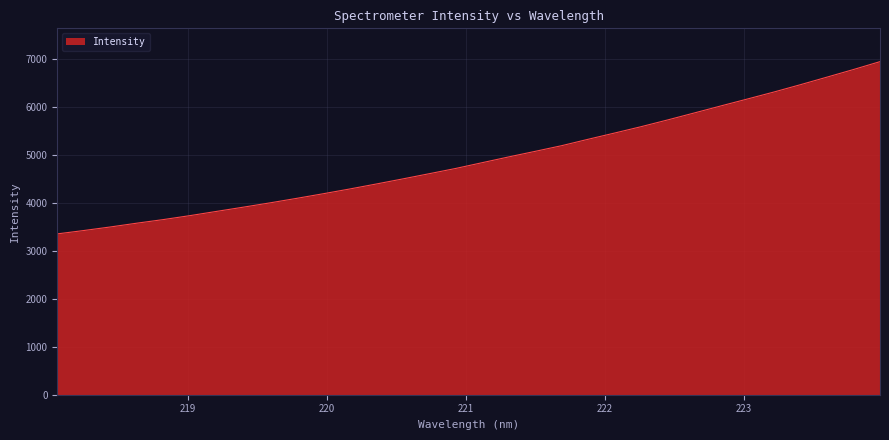

What is the maximum value shown in the chart?

6936.5